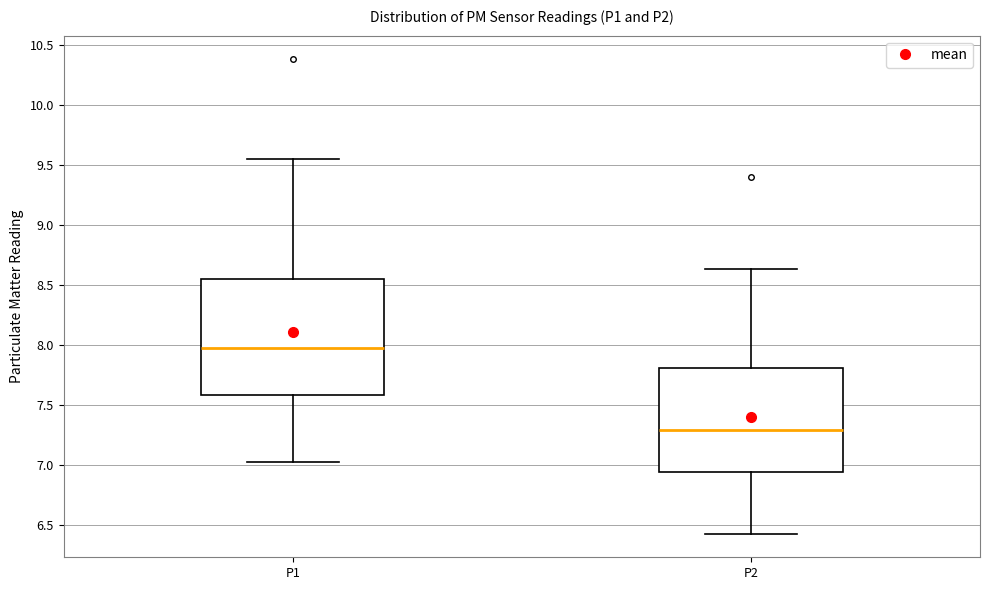

Which box is the tallest, from its lower edge to its upper edge?

P1